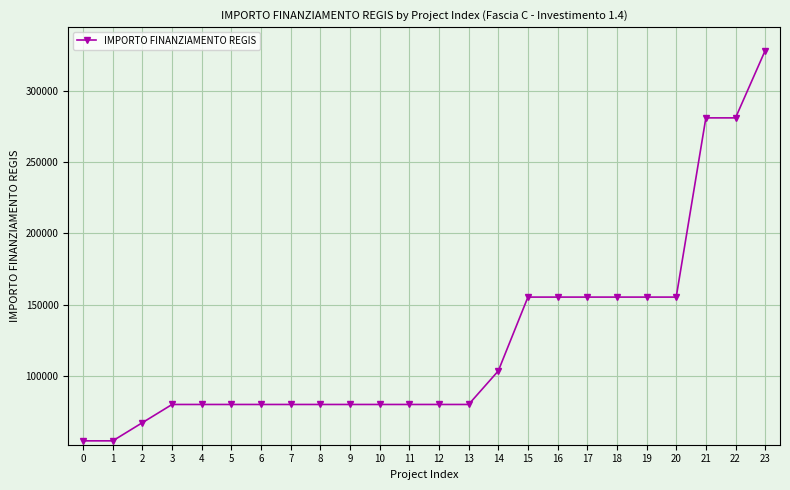

What is the ratio of the value at 19 to the value at 22?

0.6